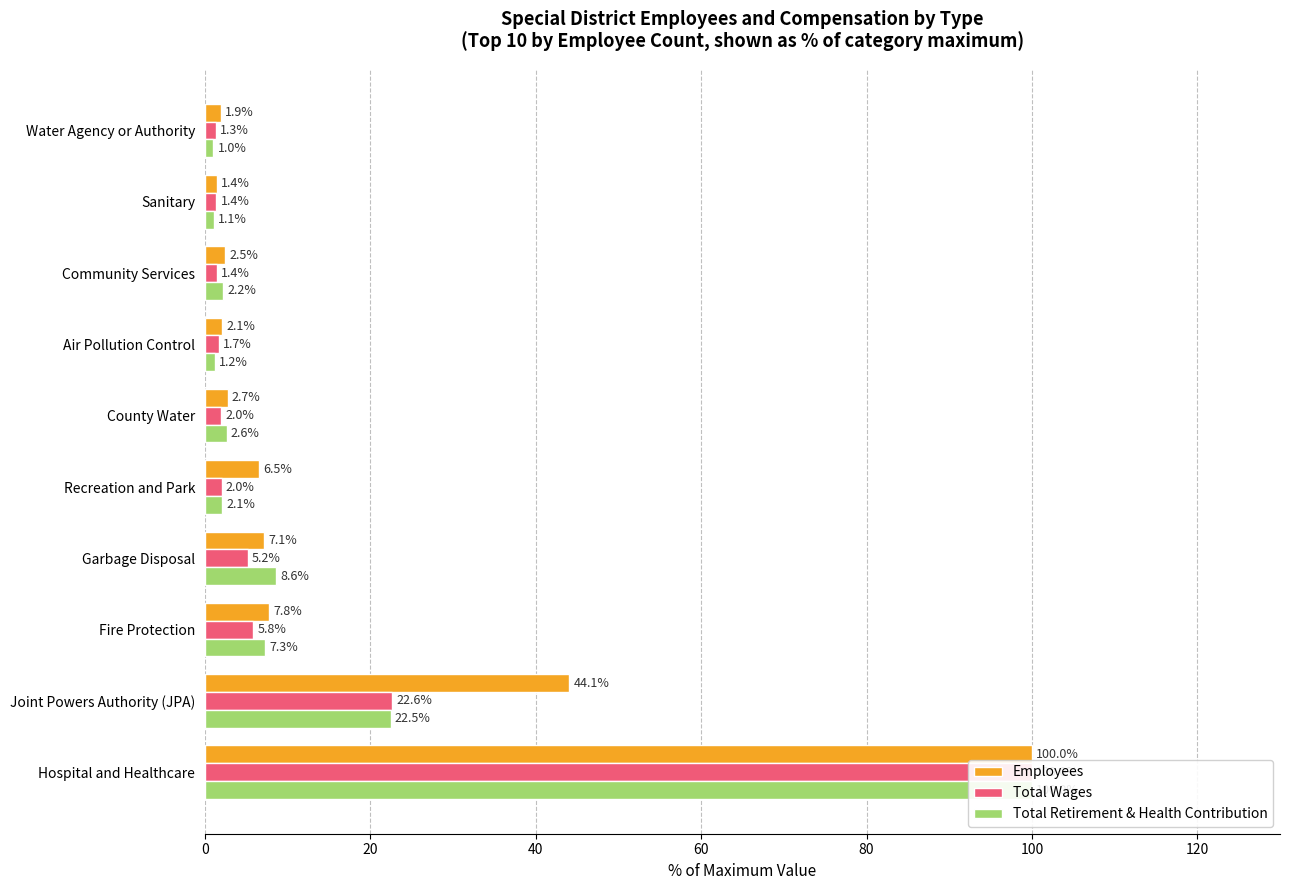

Rank the series at Water Agency or Authority from lowest to highest value.

Total Retirement & Health Contribution, Total Wages, Employees